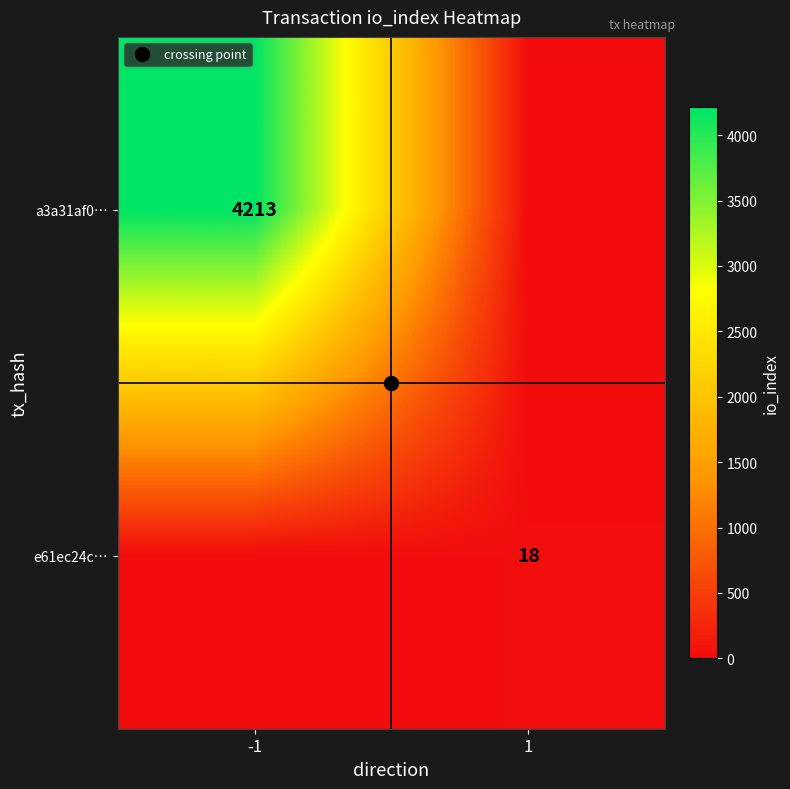

Rank the series by their average value, from highest to lowest.

a3a31af0…, e61ec24c…